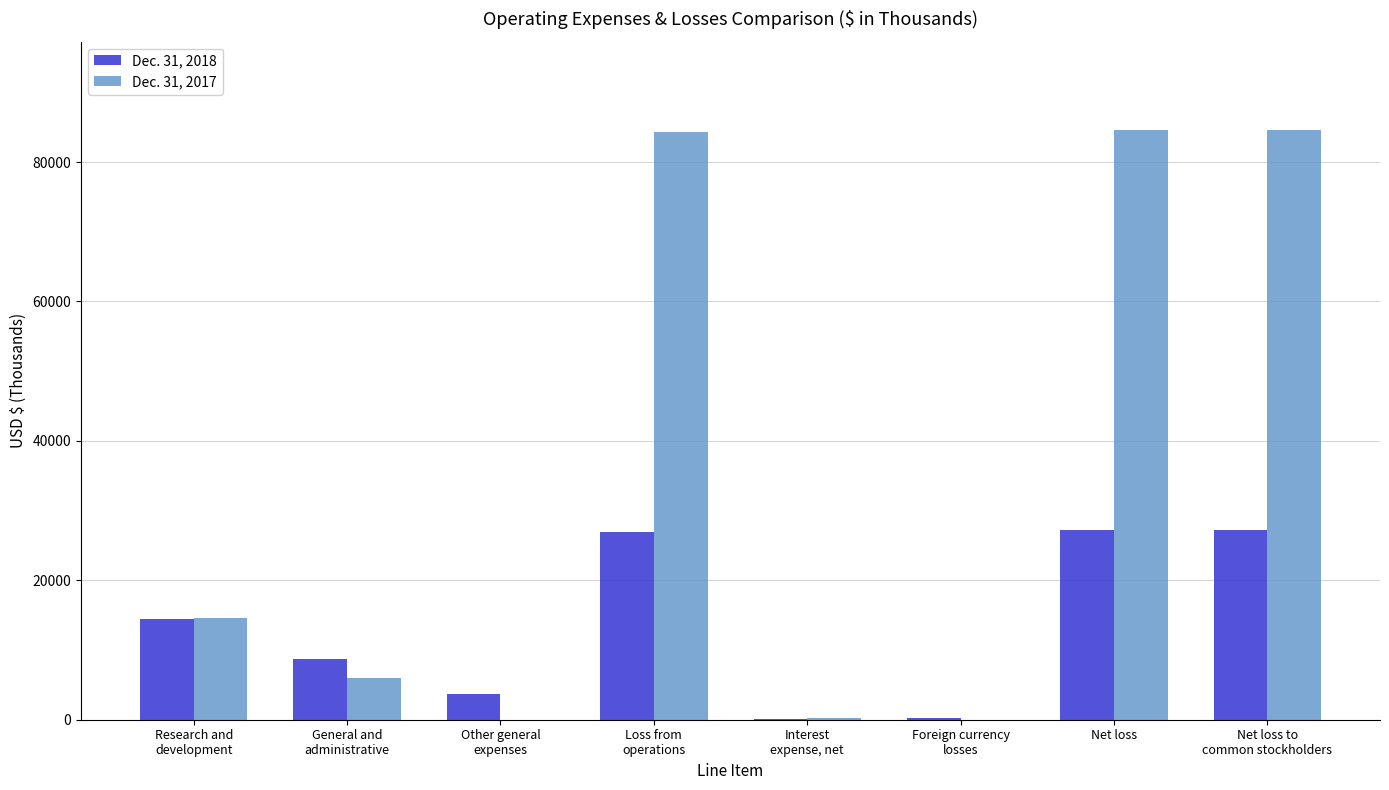

How many distinct data groups are displayed?

2